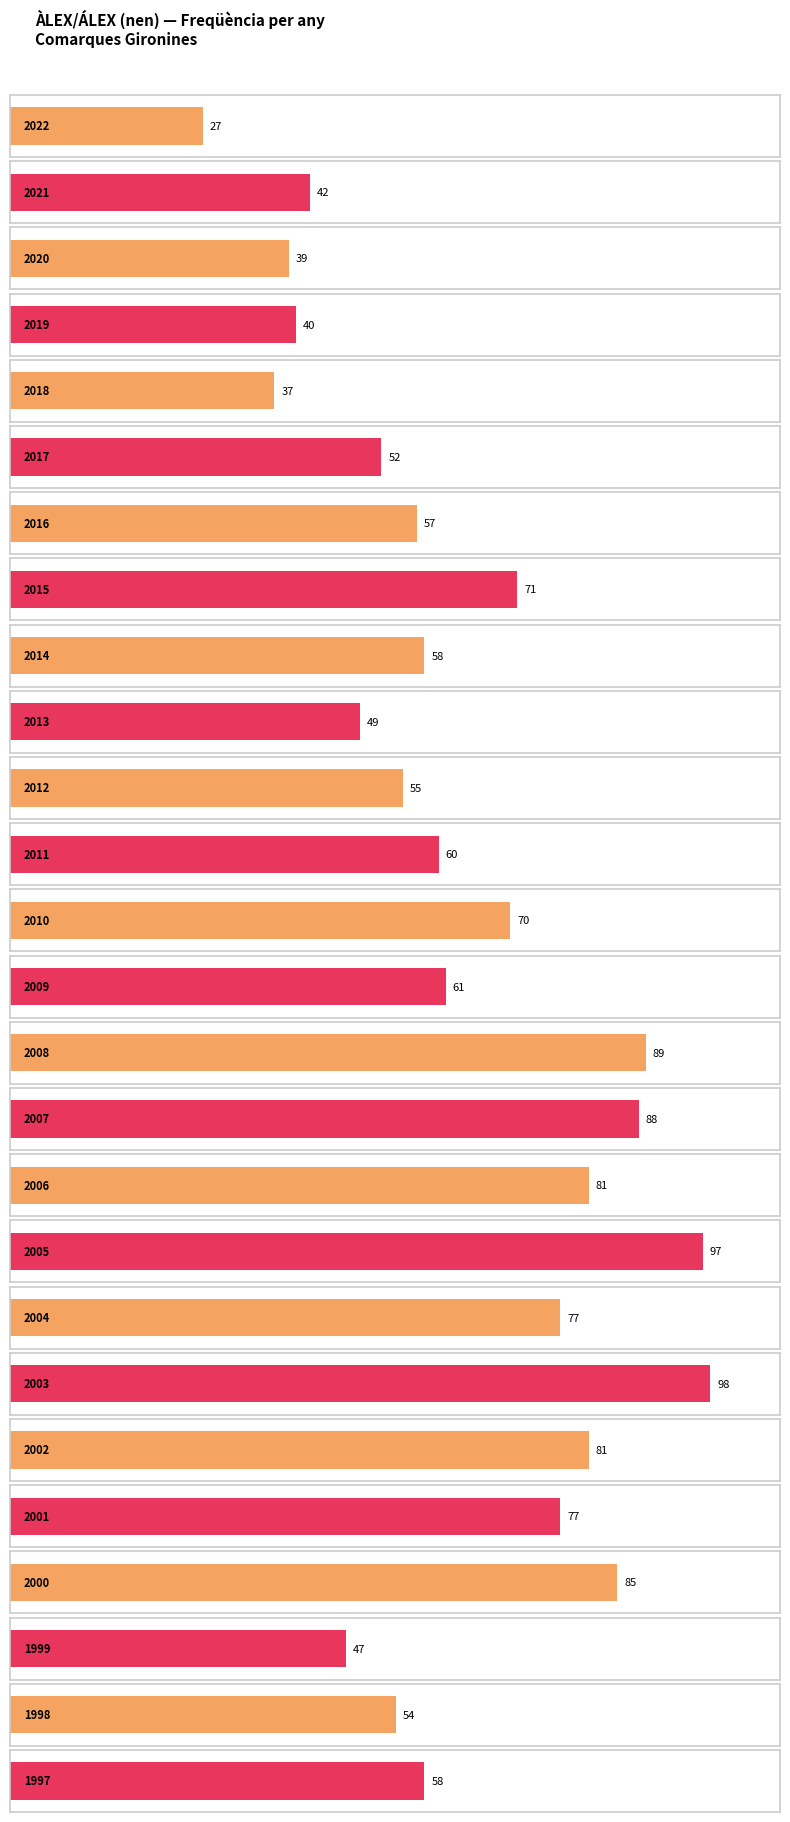

Which has a higher value, 2016 or 1998?

2016